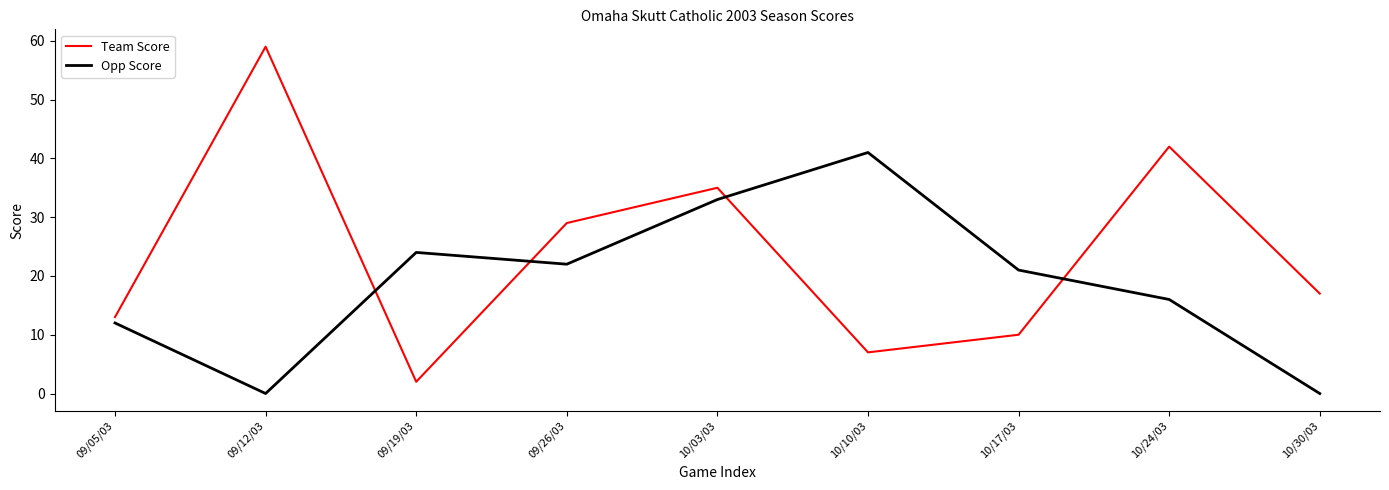

Reading right to left, what are all the values shown in this chart?

Team Score: 10/30/03=17	10/24/03=42	10/17/03=10	10/10/03=7	10/03/03=35	09/26/03=29	09/19/03=2	09/12/03=59	09/05/03=13
Opp Score: 10/30/03=0	10/24/03=16	10/17/03=21	10/10/03=41	10/03/03=33	09/26/03=22	09/19/03=24	09/12/03=0	09/05/03=12